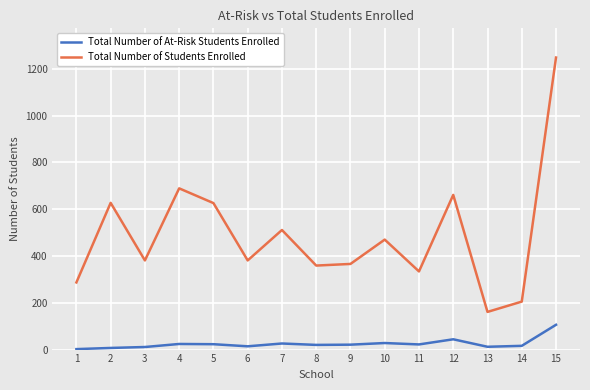

List the series in order of their peak value, highest first.

Total Number of Students Enrolled, Total Number of At-Risk Students Enrolled